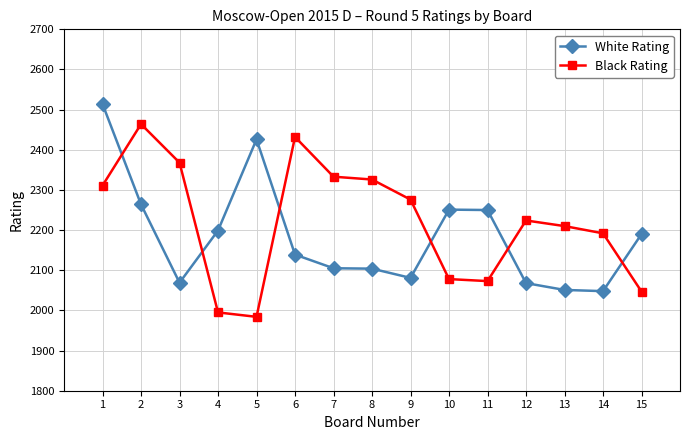

Is the value of Black Rating at 15 greater than the value of White Rating at 12?

No